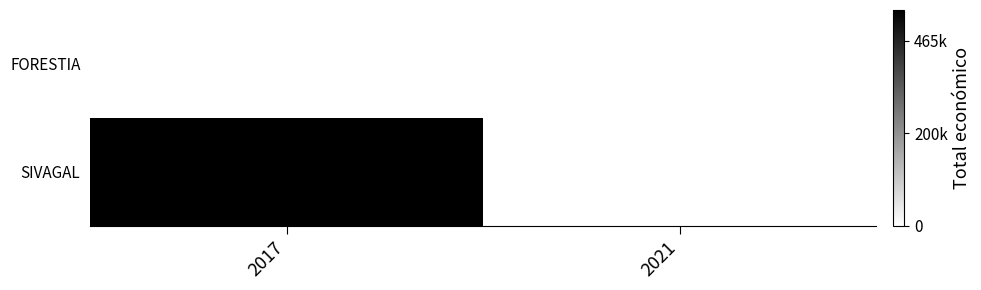

What is the total value across all series at 2017?

465965